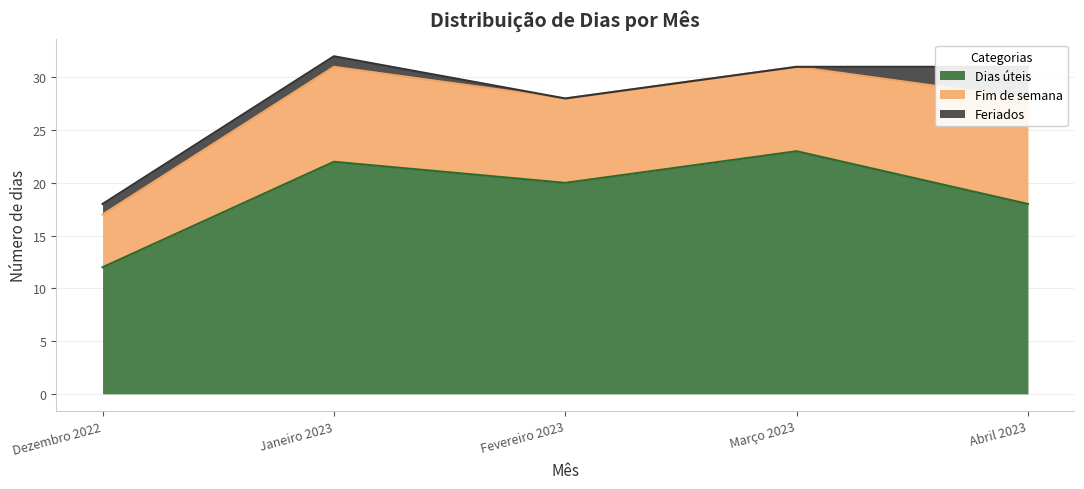

At how many categories does at least one series exceed 19?

3